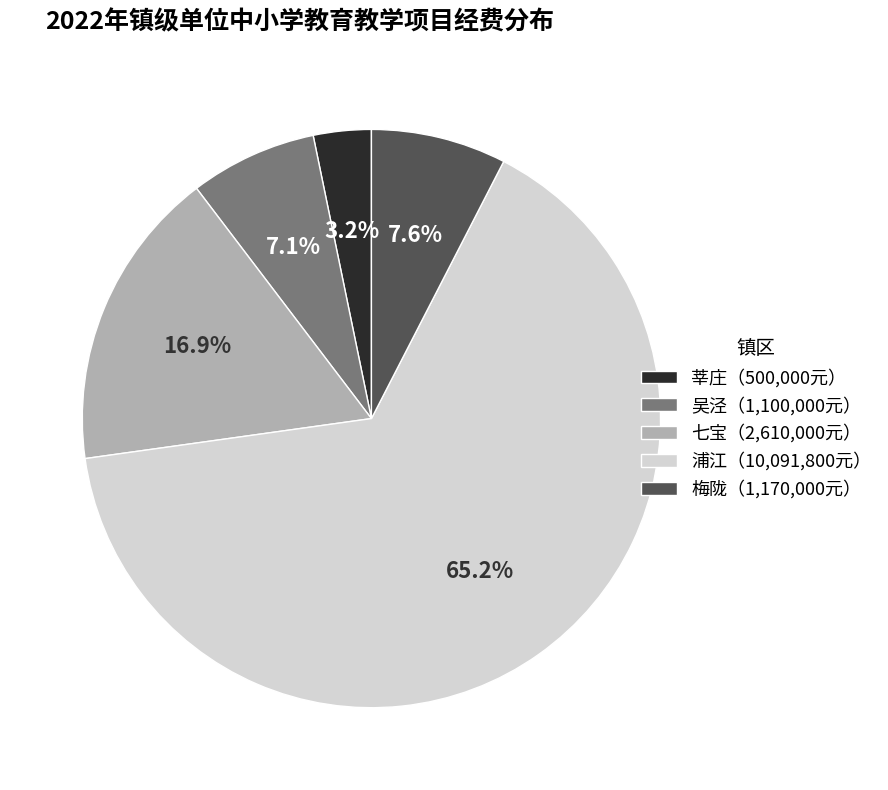

Count the number of slices in the pie.

5